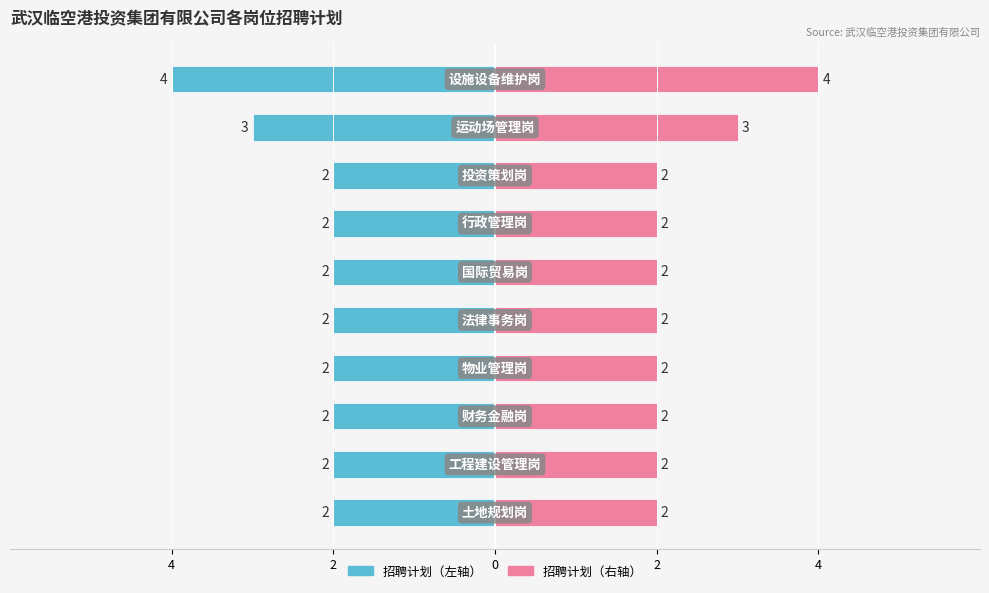

How many 招聘计划（左） values are between -2 and -1?

8